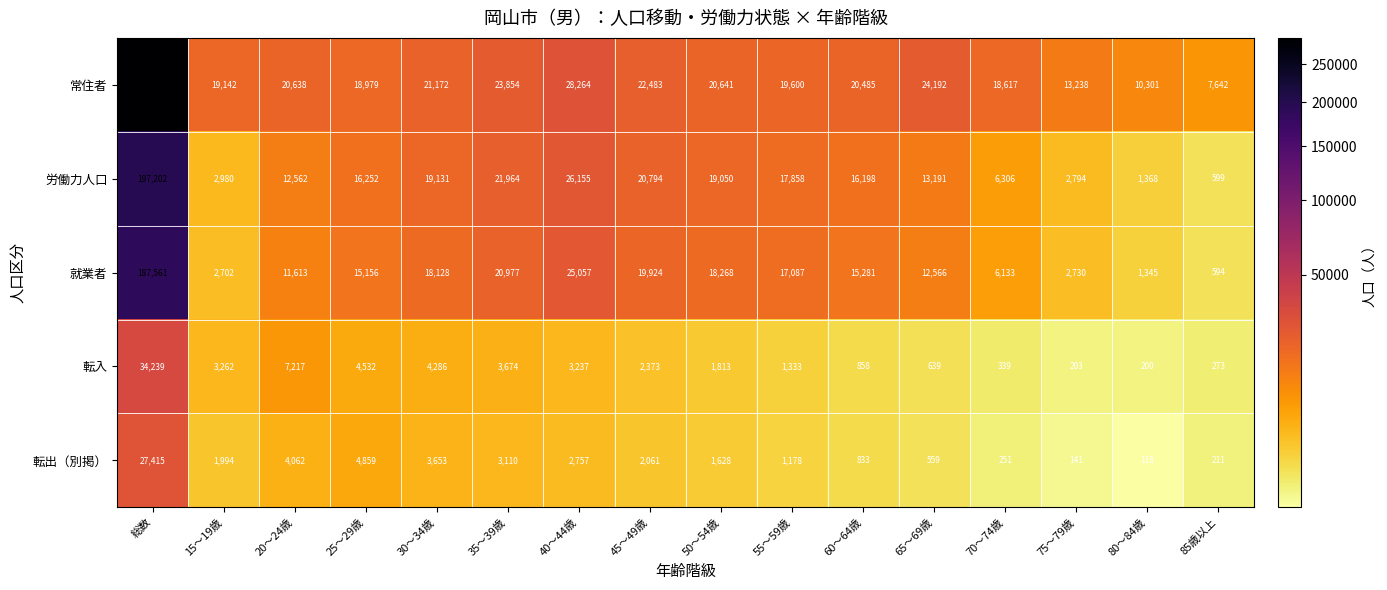

What is the average value of the 転出（別掲） series?

3427